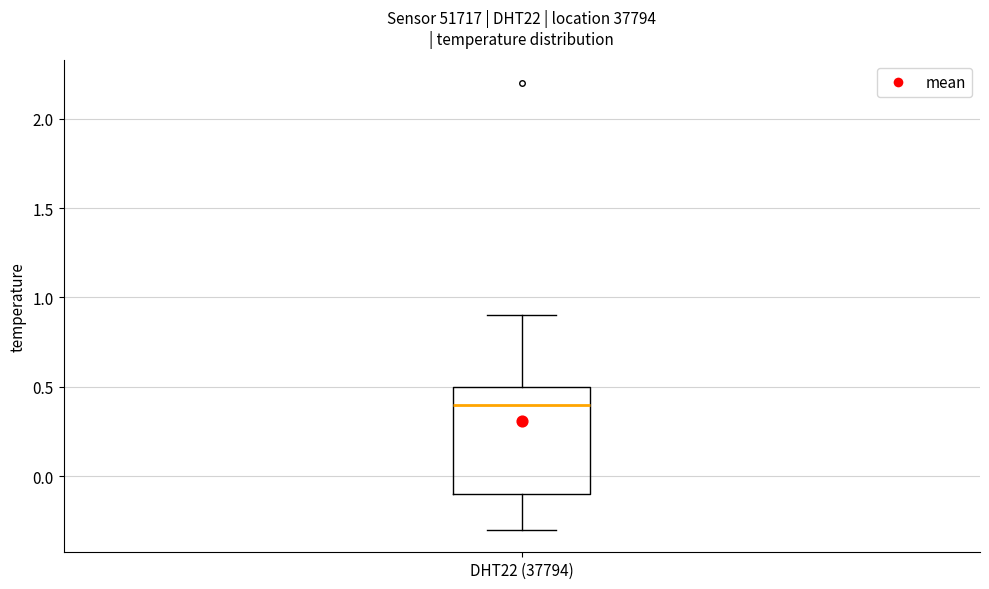

Transcribe this box plot: give where the median line is, the range the box spans, and where the two whiskers end, as read against the y-axis. The values are not printed on the chart, so give them approximately, as read against the axis.

median 0.4, box -0.1 to 0.5, whiskers -0.3 to 0.9